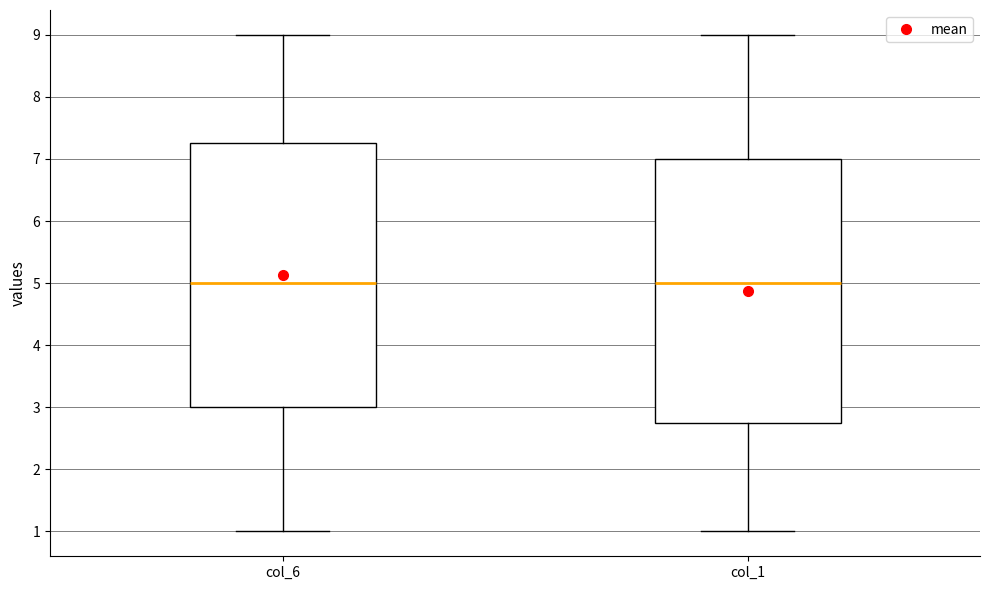

Where does the median line of the box for col_1 sit on the y-axis? The values are not printed on the chart, so give them approximately, as read against the axis.

5.0